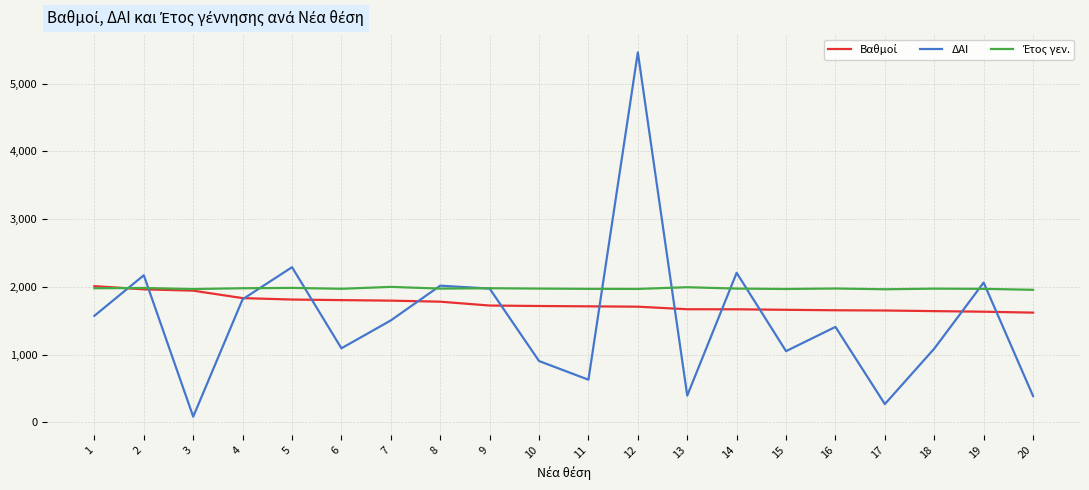

Which series has the widest spread of values?

ΔΑΙ